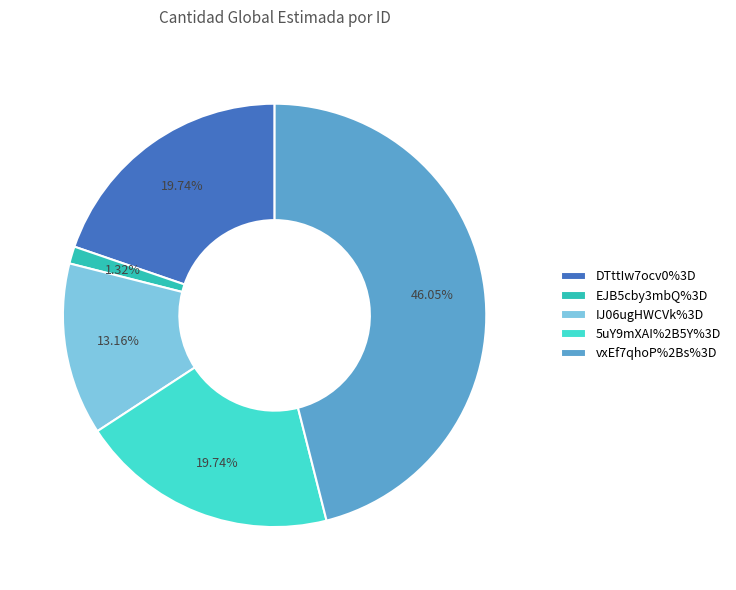

Is it true that 5uY9mXAI%2B5Y%3D is 20% of the pie?

True